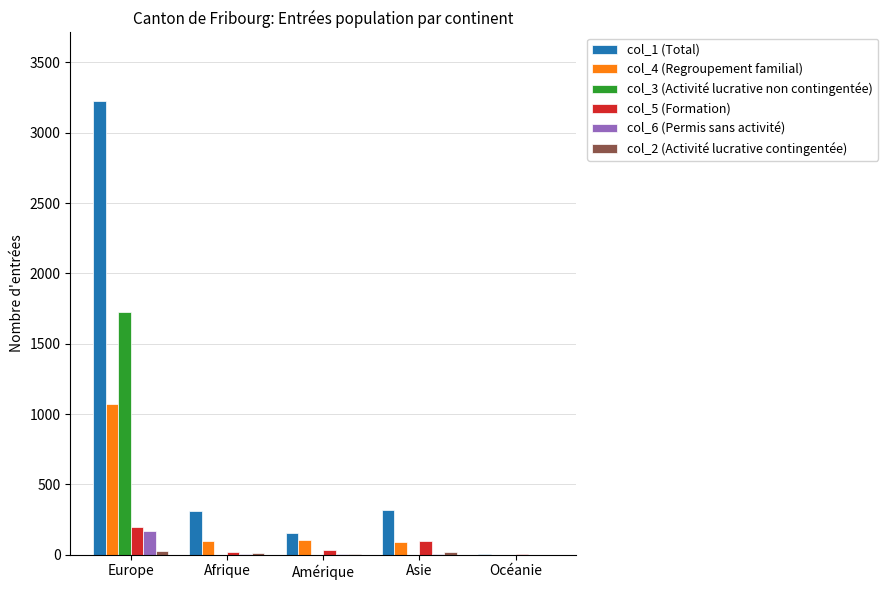

Which label corresponds to the largest value in the chart?

Europe